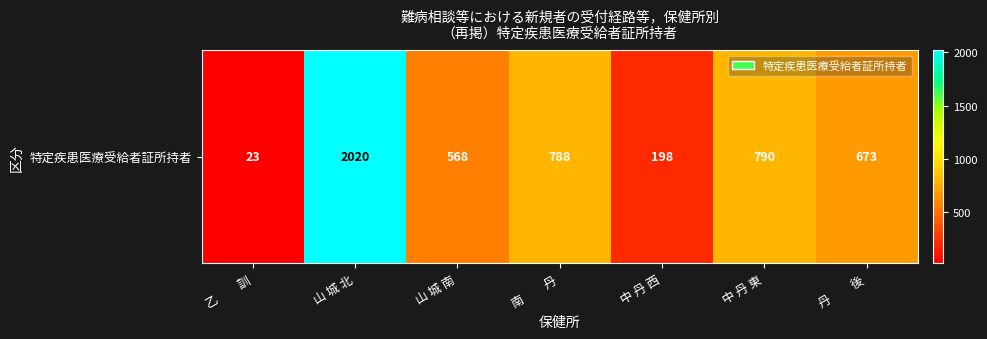

Which category has the lowest value across all series?

乙　　訓